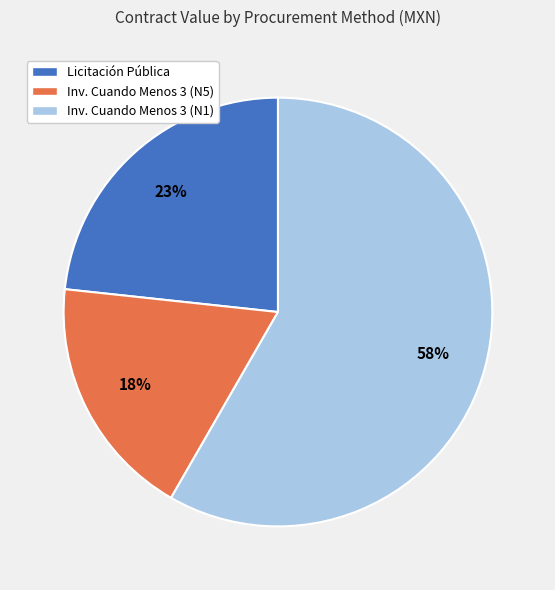

To the nearest percent, what is the difference between the largest and smallest slice percentages?

40%